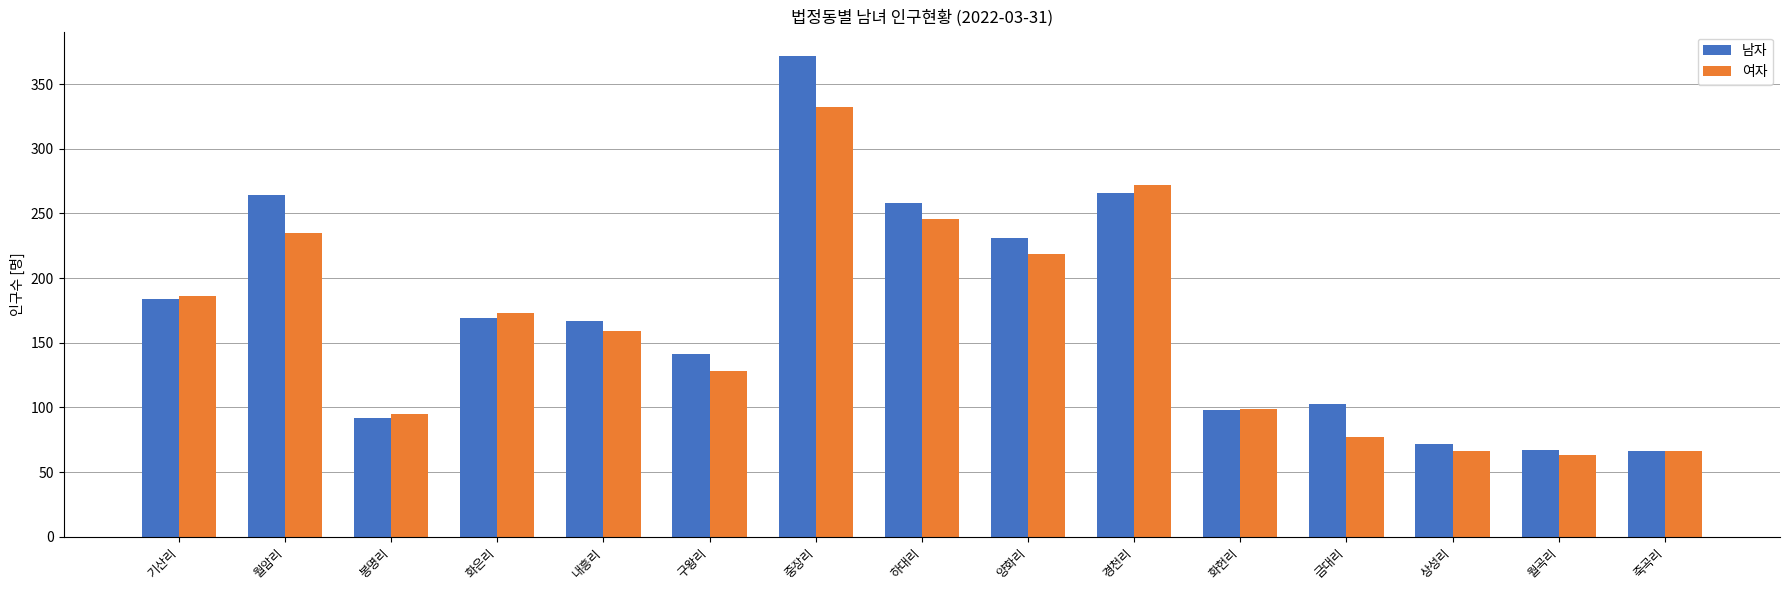

The 여자 series shows 332 at 중장리. True or false?

True